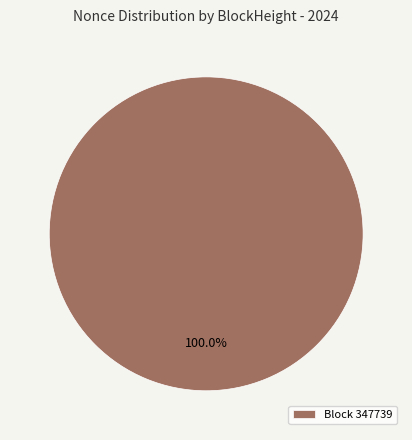

Does any single category account for the majority?

Yes